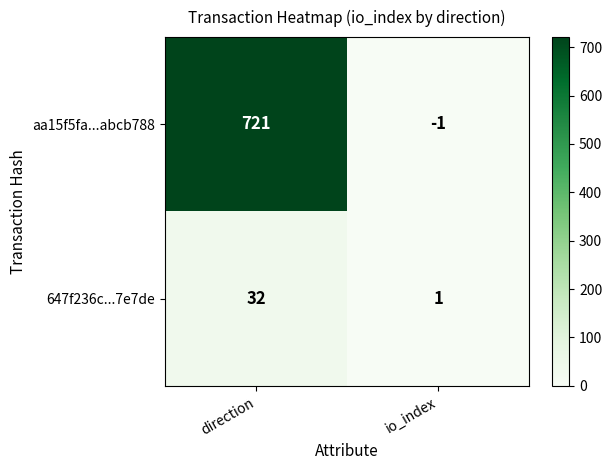

What is the difference between the highest and lowest values at io_index?

2